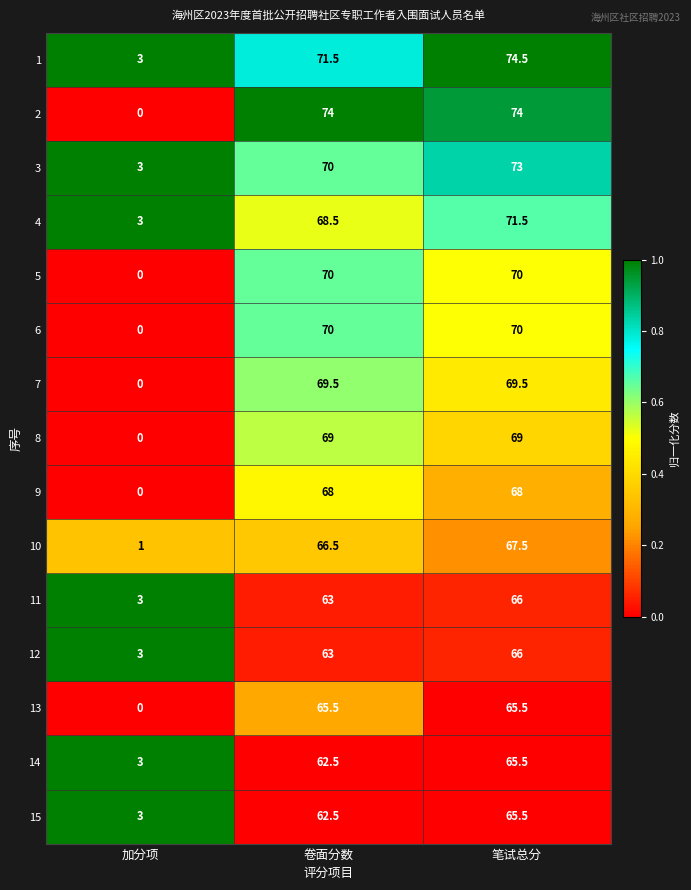

What is the difference between the maximum and second lowest values in the 10 series?

1.0